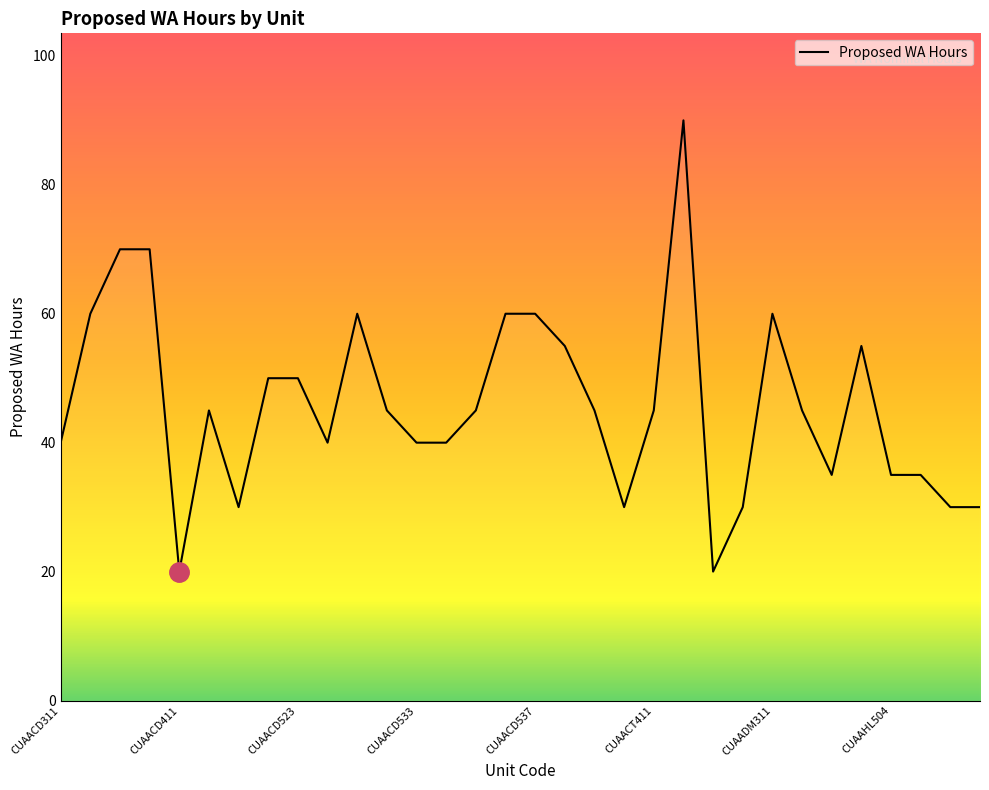

What is the minimum value shown in the chart?

20